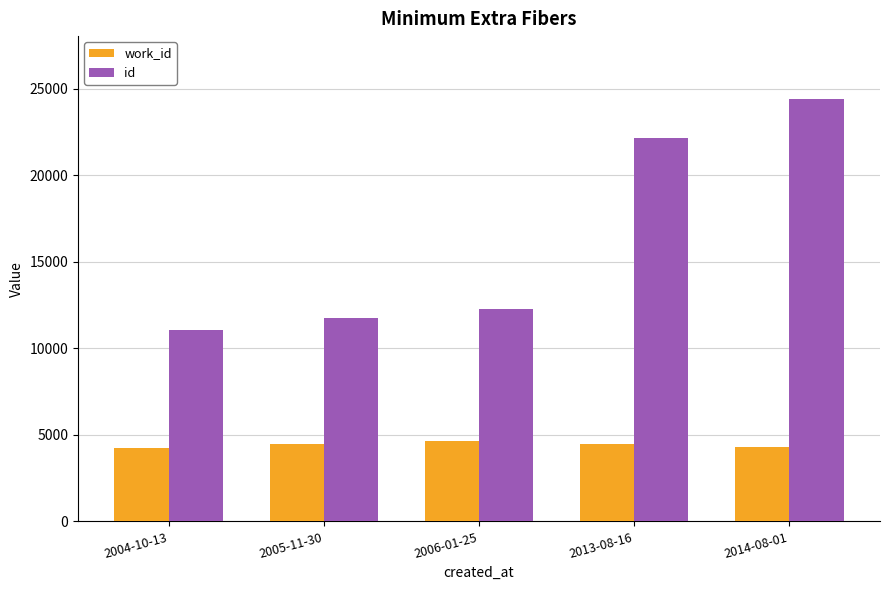

How many bars are there in each group?

2